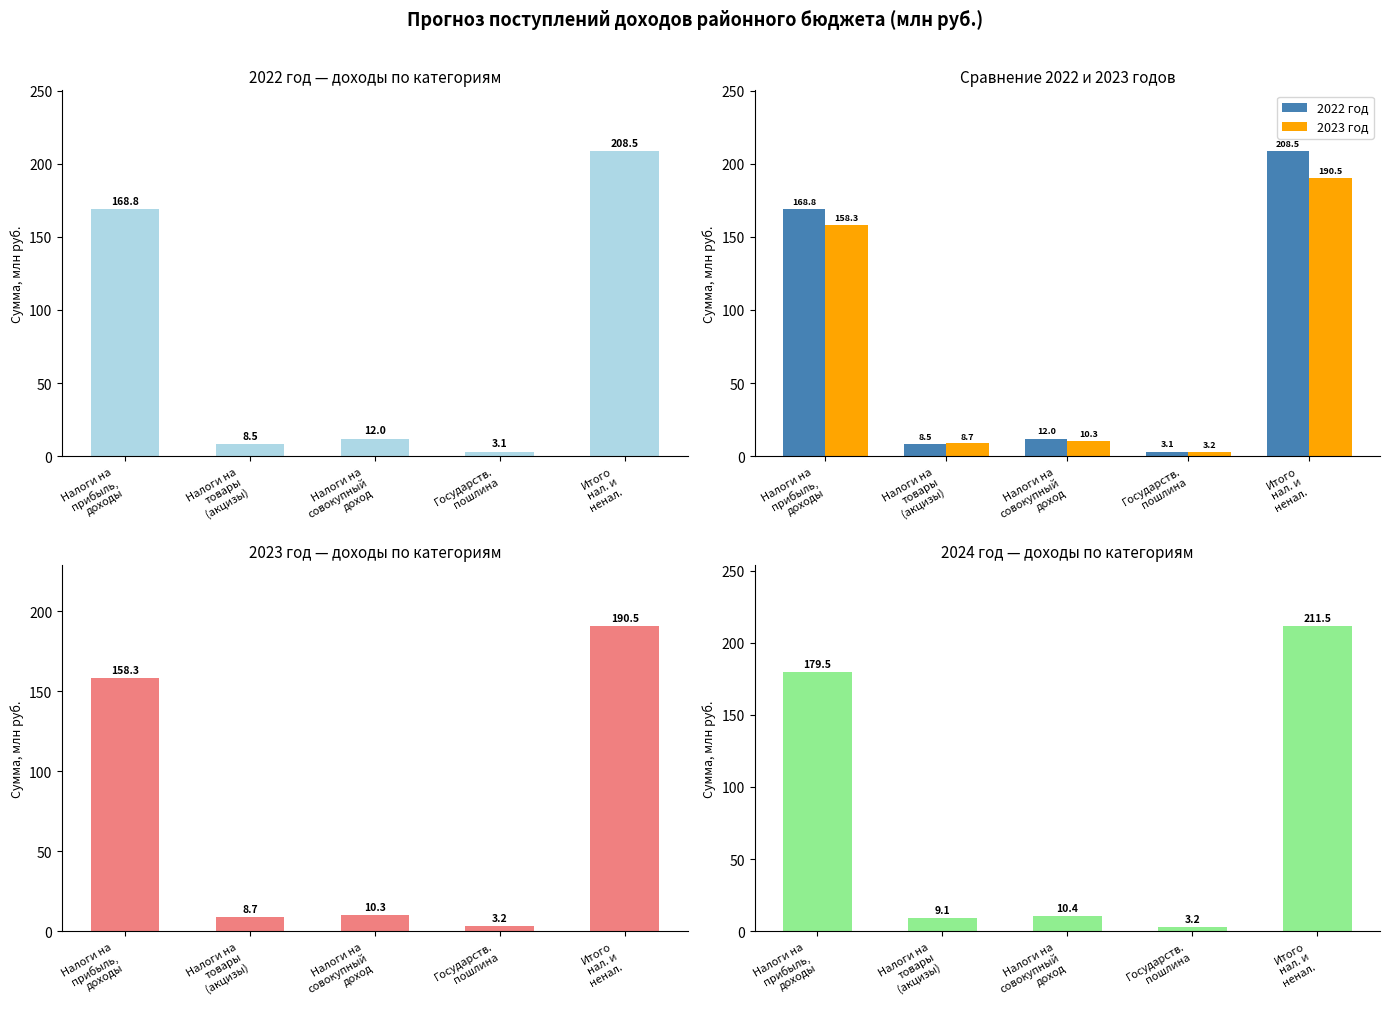

The value of 2023 год at Налоги на
товары
(акцизы) is 5.1. True or false?

False